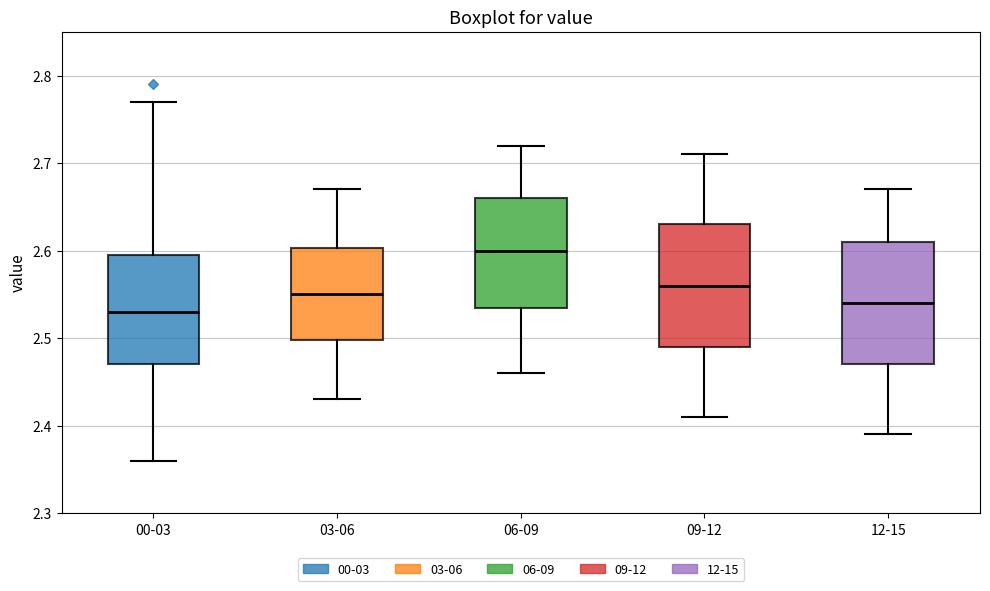

Where is the lower edge of the box for 12-15 on the y-axis? The values are not printed on the chart, so give them approximately, as read against the axis.

2.47